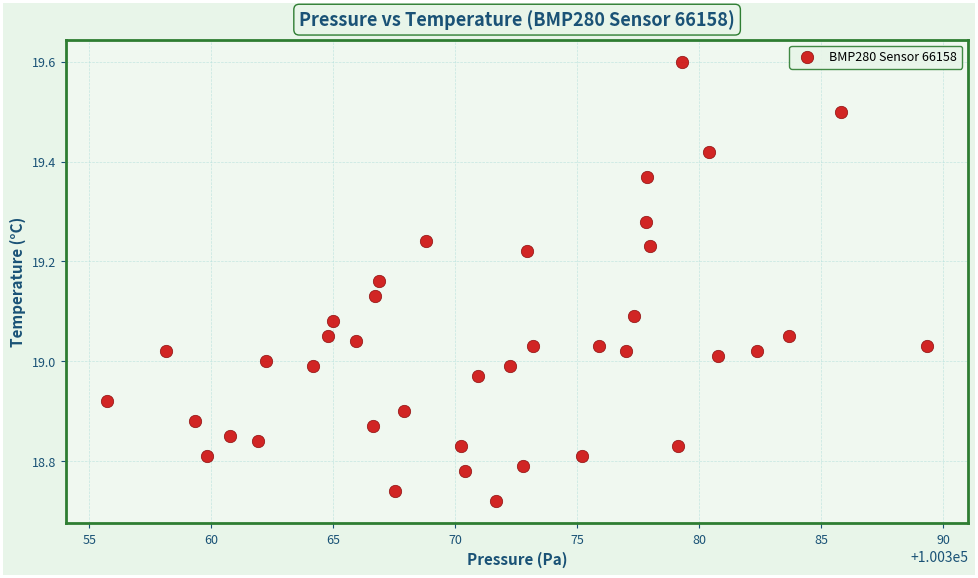

What is the range of X values (max minus min)?

33.6